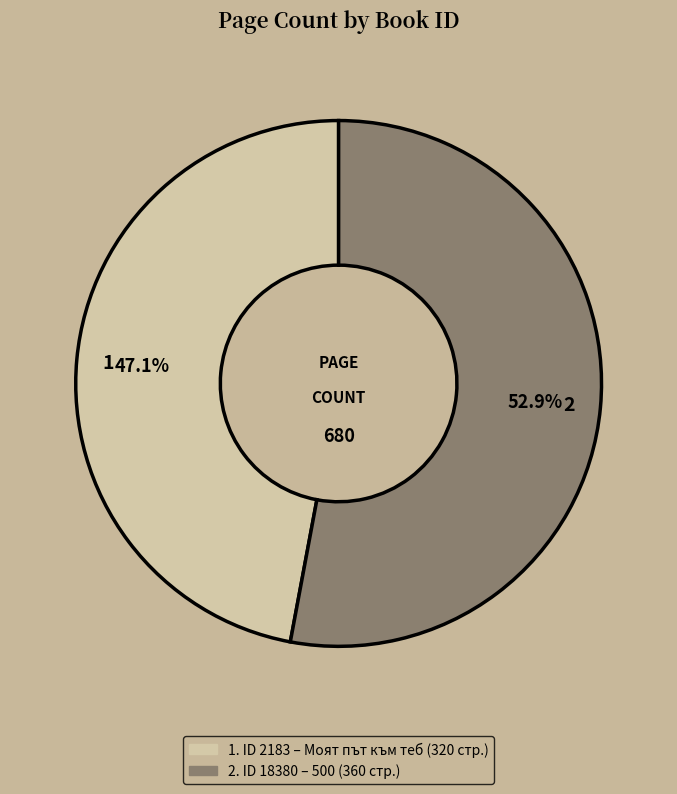

Is there any slice that represents more than half of the pie?

Yes